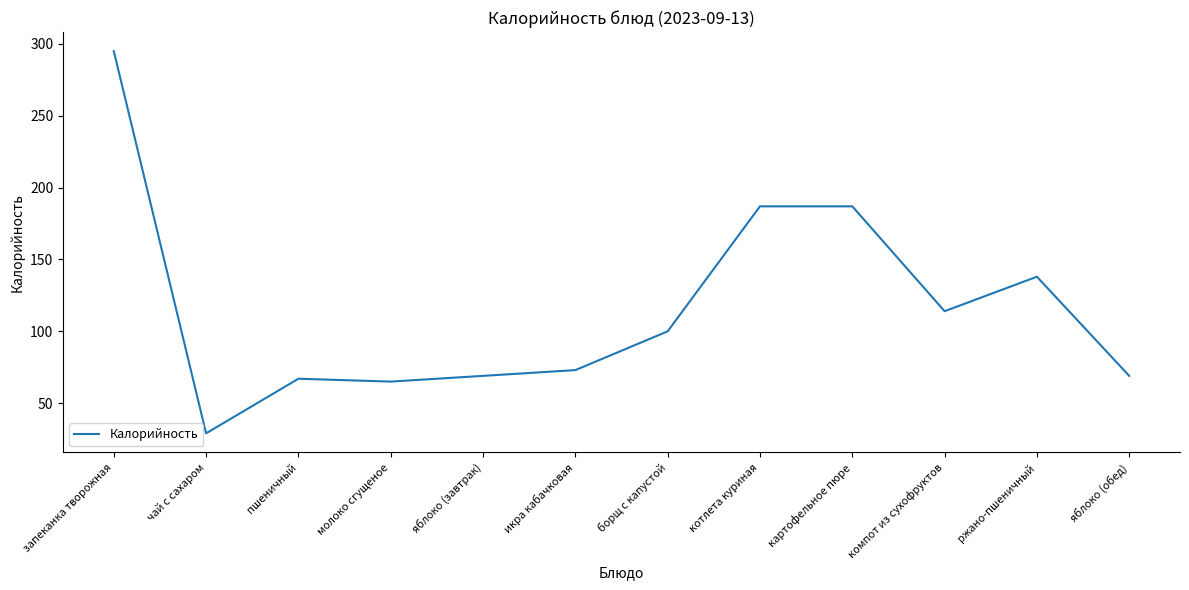

Reading left to right, list all the values displayed in this chart.

запеканка творожная=295	чай с сахаром=29	пшеничный=67	молоко сгущеное=65	яблоко (завтрак)=69	икра кабачковая=73	борщ с капустой=100	котлета куриная=187	картофельное пюре=187	компот из сухофруктов=114	ржано-пшеничный=138	яблоко (обед)=69